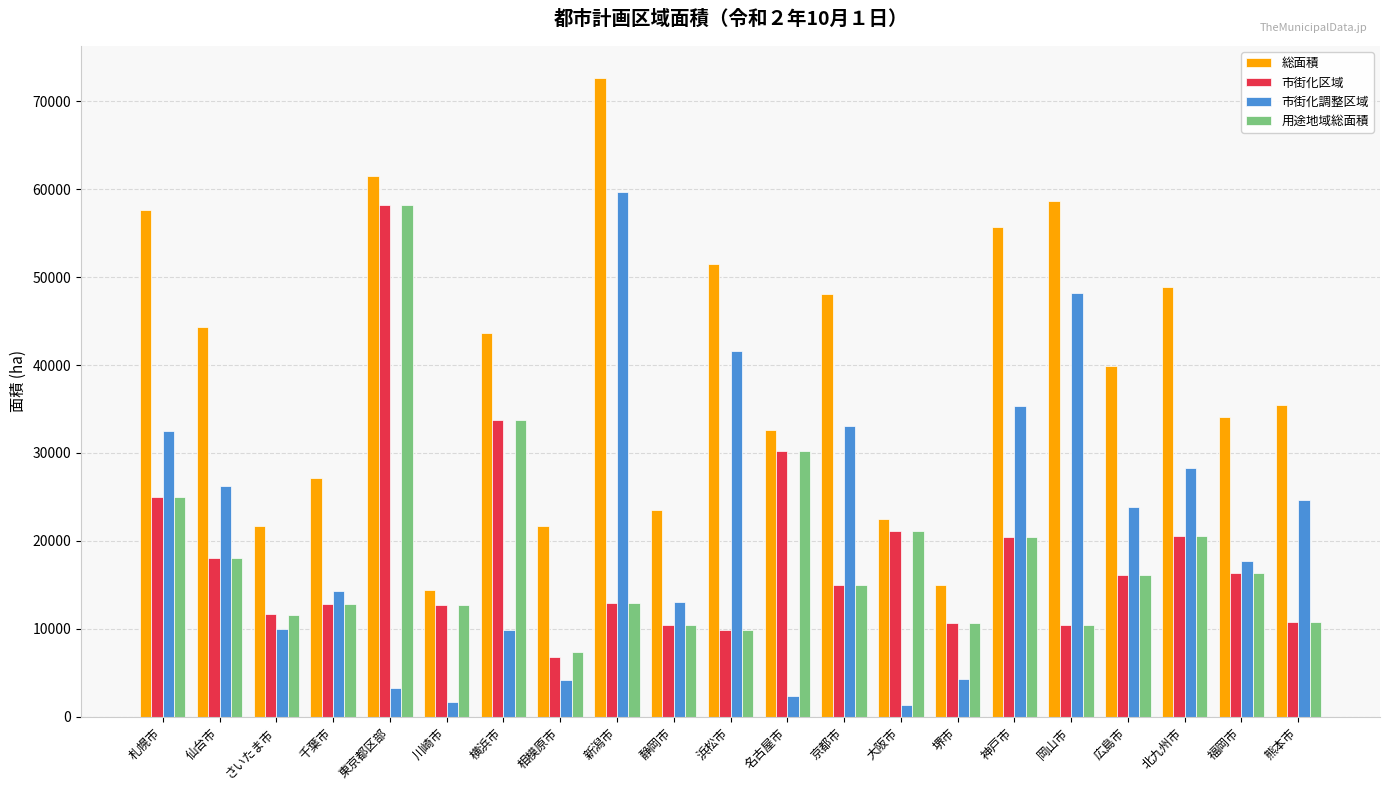

Which label corresponds to the largest value in the chart?

新潟市